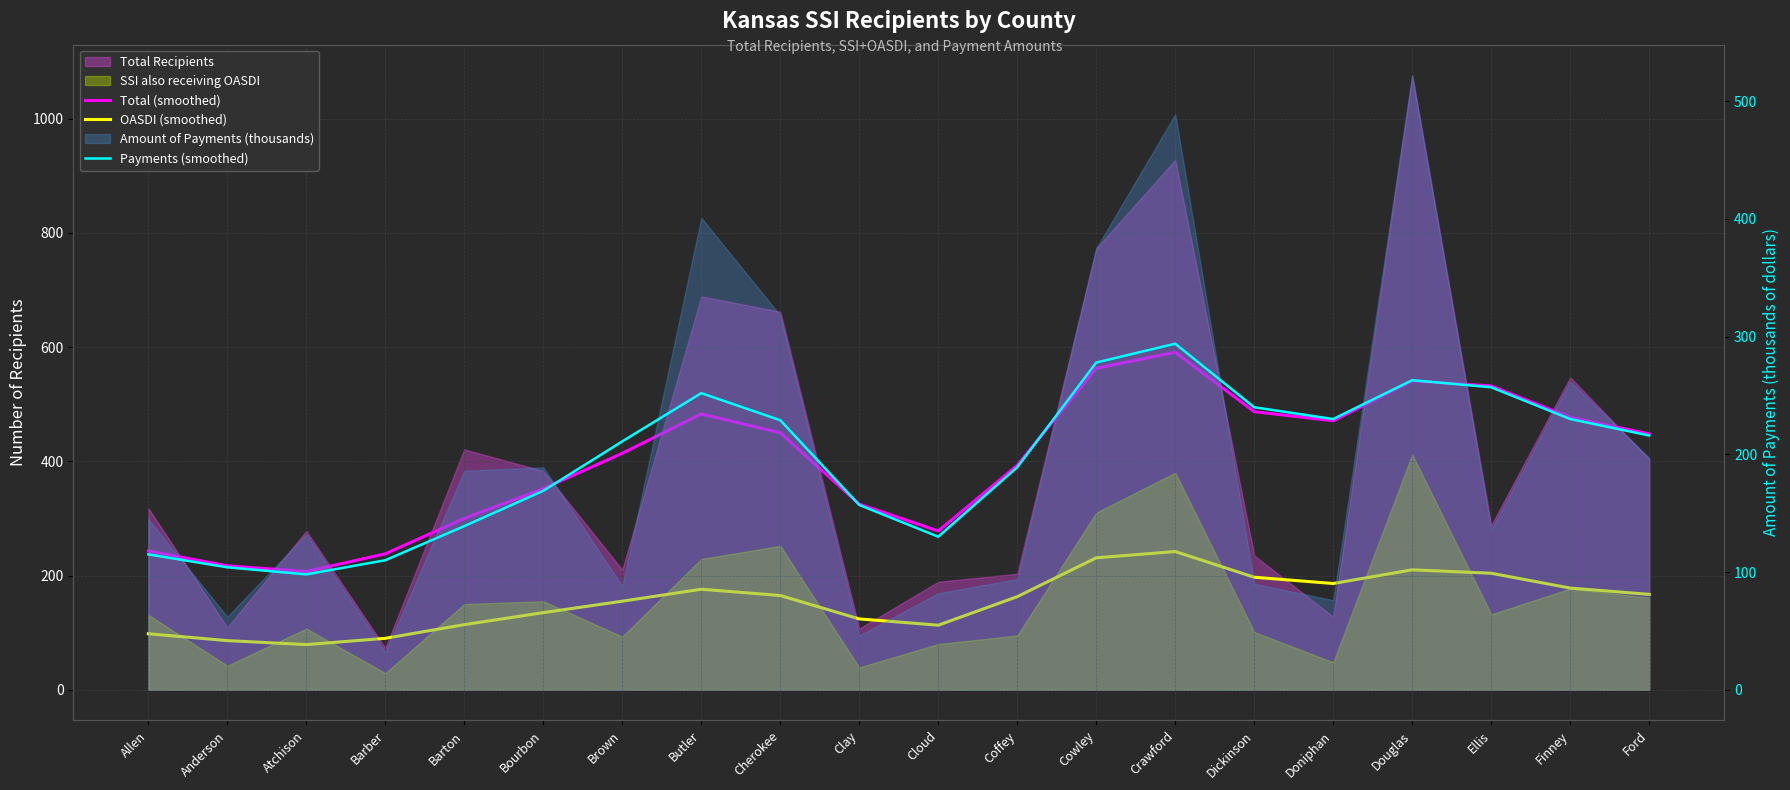

True or false: OASDI (smoothed) has more than 2 interior local peaks.

True